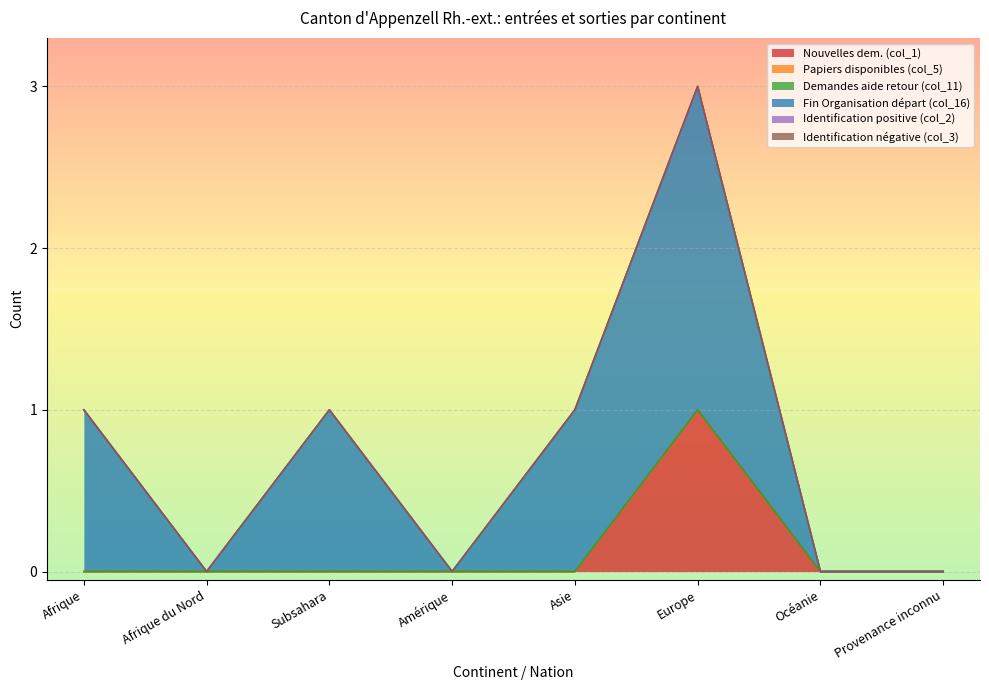

How many lines are shown in the chart?

6